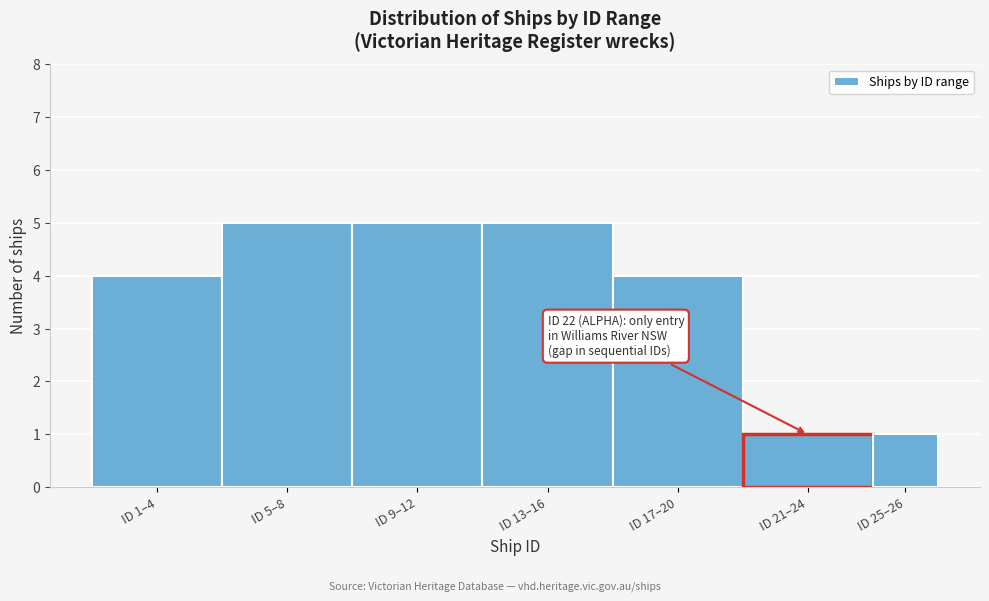

Reading left to right, list all the values displayed in this chart.

ID 1–4=4	ID 5–8=5	ID 9–12=5	ID 13–16=5	ID 17–20=4	ID 21–24=1	ID 25–26=1